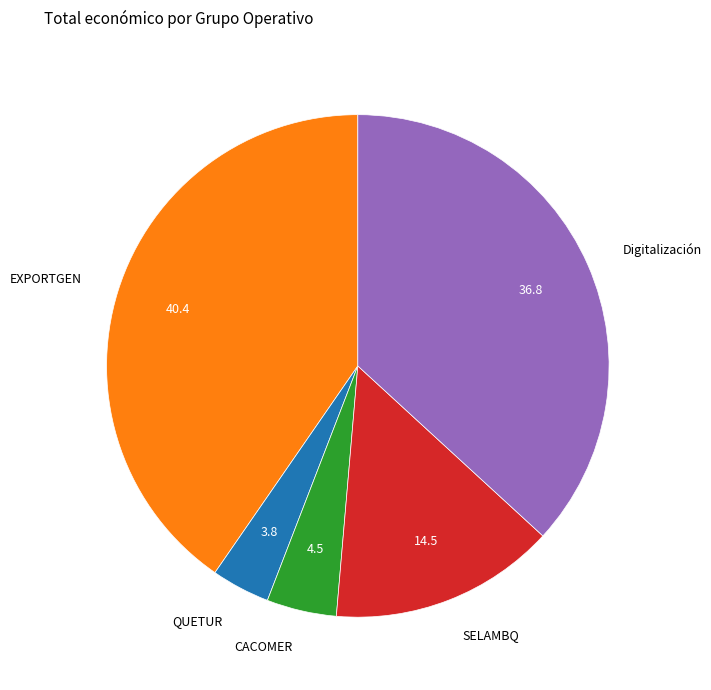

Is the sum of SELAMBQ and CACOMER greater than half?

No